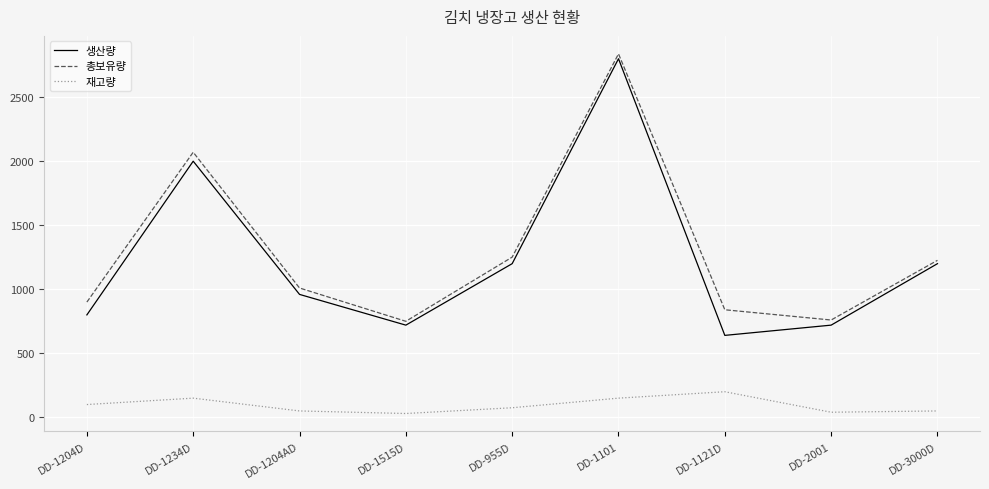

Where is 생산량 nearest to the value 1720?

DD-1234D